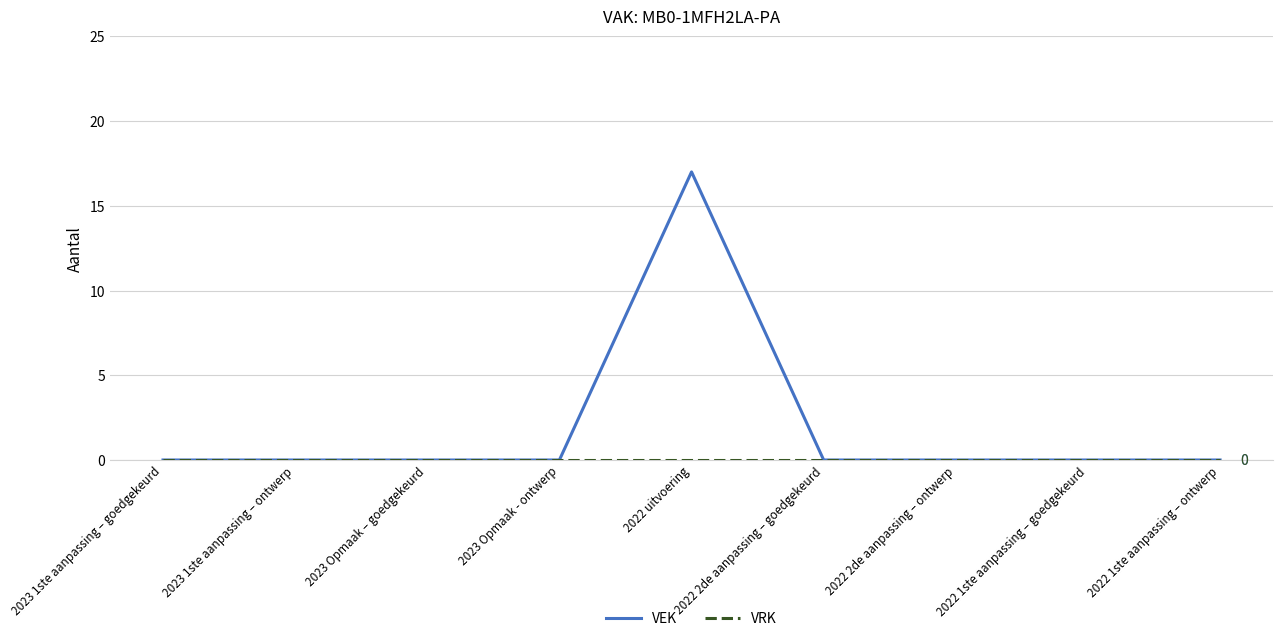

Which series has the largest range (max minus min)?

VEK